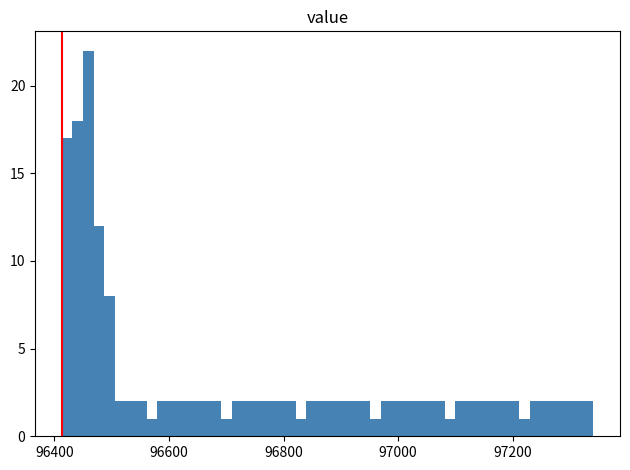

Read against the x-axis, roughly where is the centre of the tallest bar?

96460